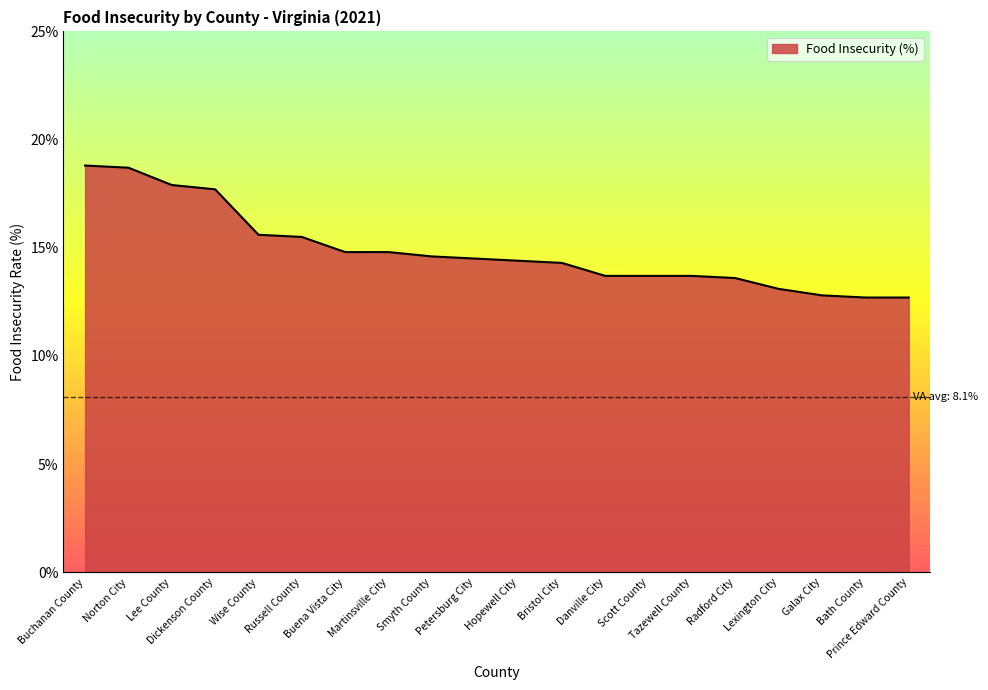

What is the difference between the maximum and minimum values?

6.1